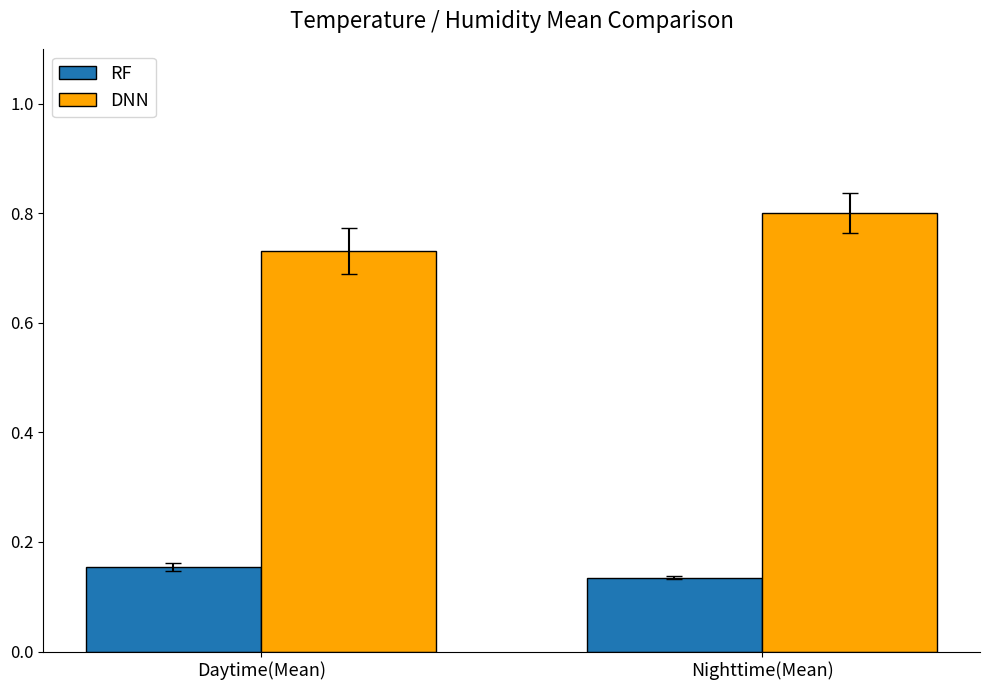

List the series in order of their peak value, highest first.

DNN, RF